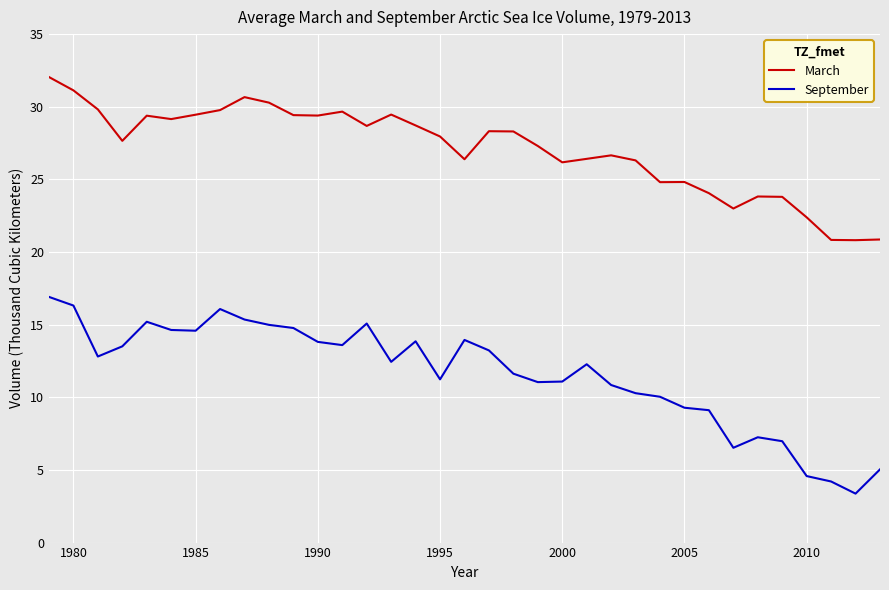

List the series in order of their overall mean, lowest first.

September, March